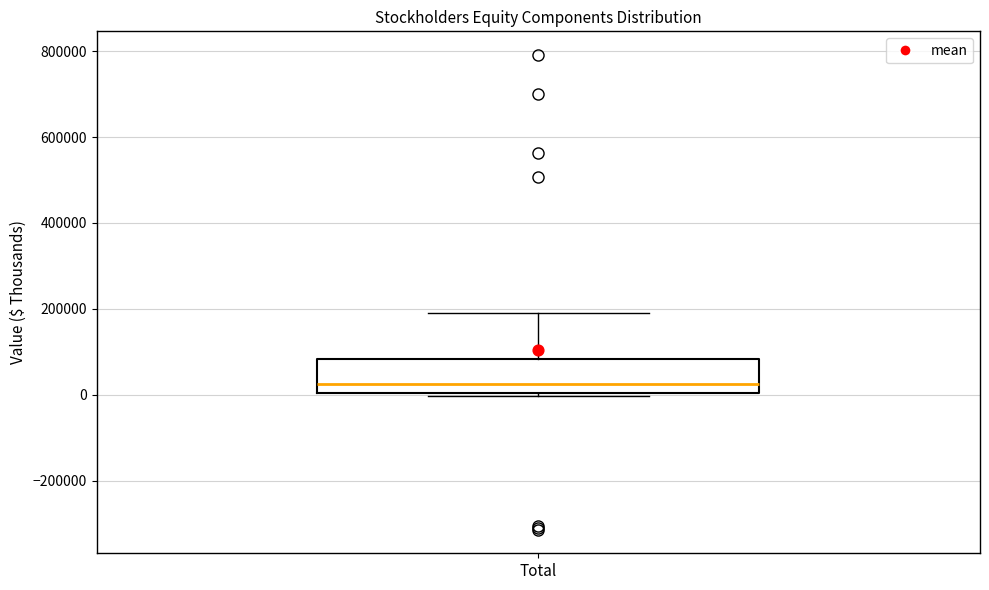

Where is the lower edge of the box for Total on the y-axis? The values are not printed on the chart, so give them approximately, as read against the axis.

0